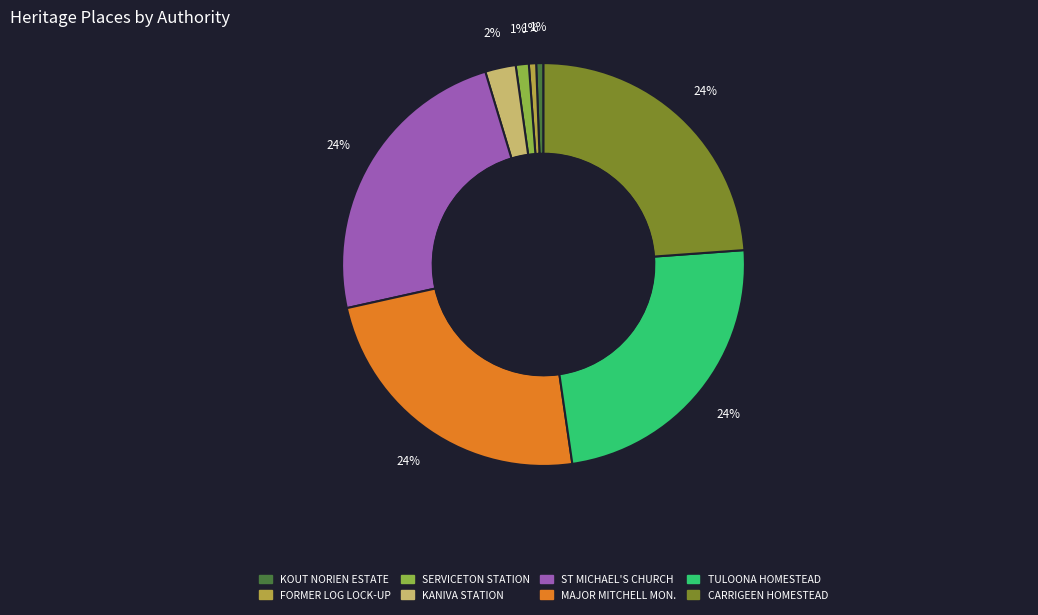

Is there any slice that represents more than half of the pie?

No